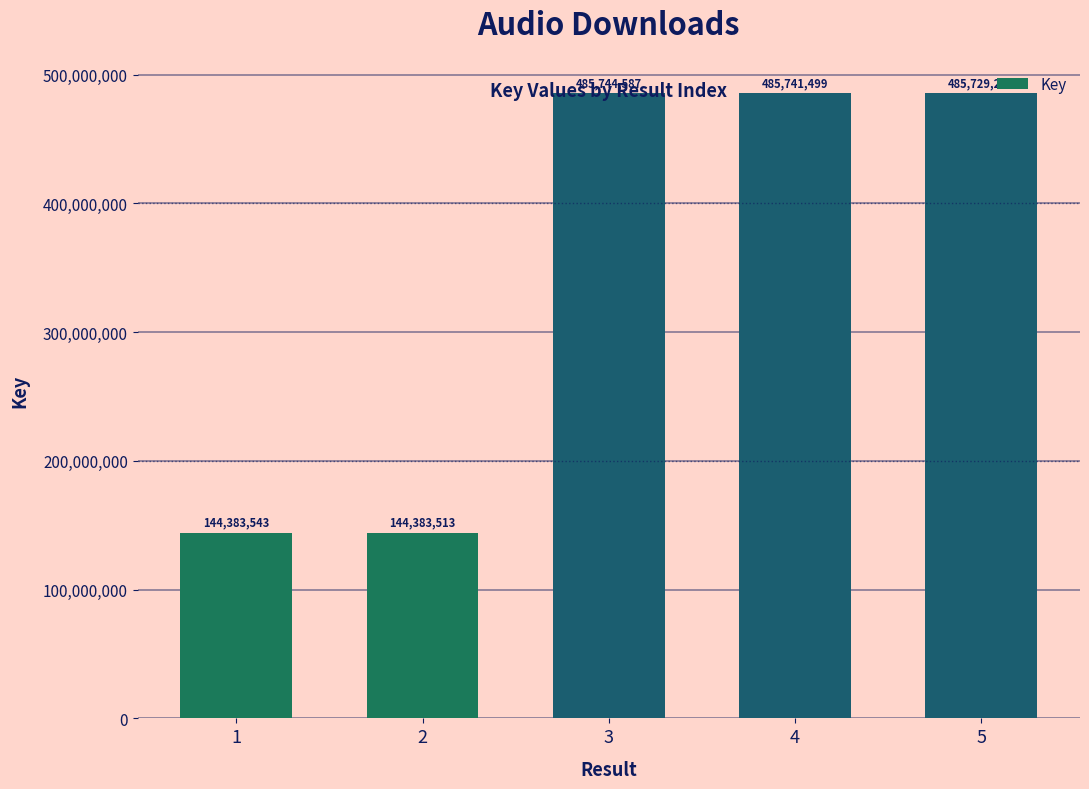

What is the greatest value displayed?

485744587